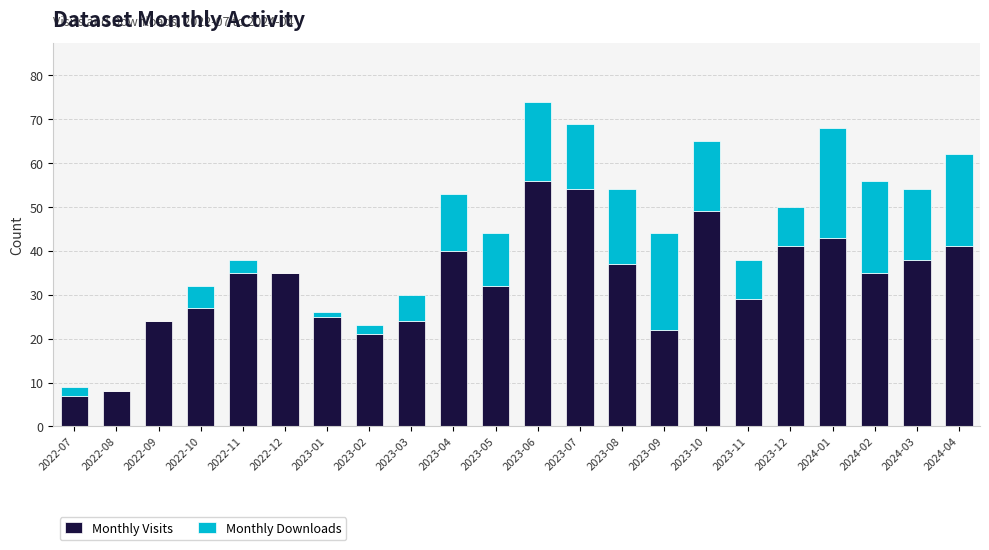

Is it true that Monthly Visits equals 38 at 2024-03?

True